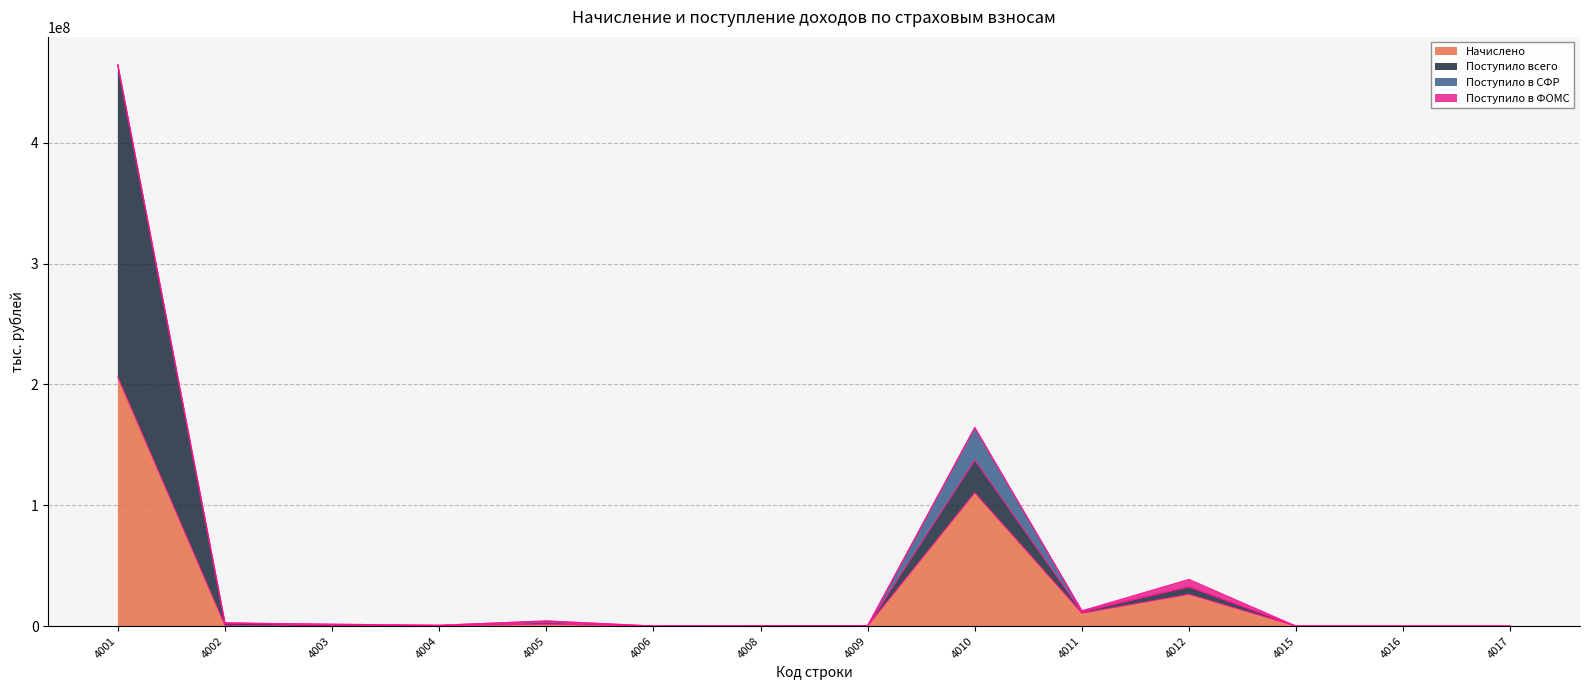

True or false: Начислено has a value of 16437969 at 4011.

False